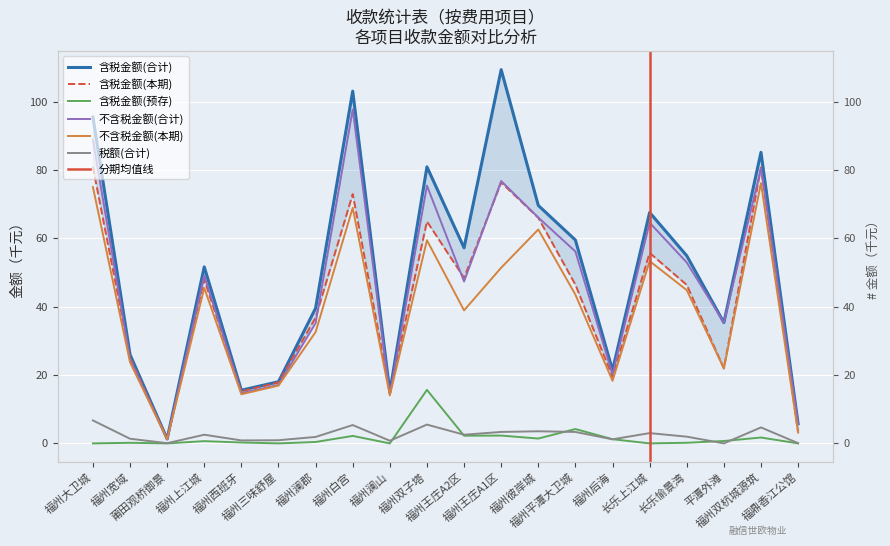

Reading left to right, what are all the values shown in this chart?

含税金额(合计): 福州大卫城=95.5	福州宽域=26.0	莆田观桥御景=1.3	福州上江城=51.6	福州西班牙=15.6	福州三味舒屋=18.0	福州澜郡=39.5	福州白宫=103.0	福州澜山=15.0	福州双子塔=80.9	福州王庄A2区=57.2	福州王庄A1区=109.3	福州彼岸城=69.6	福州平潭大卫城=59.5	福州后海=21.4	长乐上江城=67.6	长乐愉景湾=54.9	平潭外滩=35.4	福州双杭城源筑=85.1	福鼎香江公馆=5.8
含税金额(本期): 福州大卫城=80.8	福州宽域=25.1	莆田观桥御景=1.3	福州上江城=47.9	福州西班牙=15.2	福州三味舒屋=17.8	福州澜郡=36.8	福州白宫=72.9	福州澜山=14.8	福州双子塔=64.9	福州王庄A2区=48.4	福州王庄A1区=76.3	福州彼岸城=66.0	福州平潭大卫城=46.4	福州后海=19.5	长乐上江城=55.7	长乐愉景湾=46.4	平潭外滩=21.9	福州双杭城源筑=80.7	福鼎香江公馆=3.3
含税金额(预存): 福州大卫城=0.0	福州宽域=0.2	莆田观桥御景=0.0	福州上江城=0.7	福州西班牙=0.3	福州三味舒屋=0.0	福州澜郡=0.4	福州白宫=2.2	福州澜山=0.0	福州双子塔=15.7	福州王庄A2区=2.3	福州王庄A1区=2.3	福州彼岸城=1.4	福州平潭大卫城=4.2	福州后海=1.2	长乐上江城=0.0	长乐愉景湾=0.2	平潭外滩=0.7	福州双杭城源筑=1.7	福鼎香江公馆=0.0
不含税金额(合计): 福州大卫城=88.8	福州宽域=24.6	莆田观桥御景=1.2	福州上江城=49.1	福州西班牙=14.7	福州三味舒屋=17.1	福州澜郡=35.2	福州白宫=97.7	福州澜山=14.3	福州双子塔=75.4	福州王庄A2区=47.4	福州王庄A1区=76.7	福州彼岸城=66.1	福州平潭大卫城=56.1	福州后海=20.2	长乐上江城=64.5	长乐愉景湾=52.9	平潭外滩=35.4	福州双杭城源筑=80.5	福鼎香江公馆=5.7
不含税金额(本期): 福州大卫城=75.0	福州宽域=23.7	莆田观桥御景=1.2	福州上江城=45.5	福州西班牙=14.4	福州三味舒屋=16.9	福州澜郡=32.6	福州白宫=68.9	福州澜山=14.1	福州双子塔=59.4	福州王庄A2区=38.9	福州王庄A1区=51.4	福州彼岸城=62.6	福州平潭大卫城=43.5	福州后海=18.3	长乐上江城=53.3	长乐愉景湾=44.8	平潭外滩=21.9	福州双杭城源筑=76.2	福鼎香江公馆=3.2
税额(合计): 福州大卫城=6.7	福州宽域=1.4	莆田观桥御景=0.1	福州上江城=2.5	福州西班牙=0.9	福州三味舒屋=0.9	福州澜郡=1.9	福州白宫=5.4	福州澜山=0.8	福州双子塔=5.5	福州王庄A2区=2.5	福州王庄A1区=3.4	福州彼岸城=3.5	福州平潭大卫城=3.3	福州后海=1.2	长乐上江城=3.0	长乐愉景湾=2.0	平潭外滩=0.0	福州双杭城源筑=4.7	福鼎香江公馆=0.1